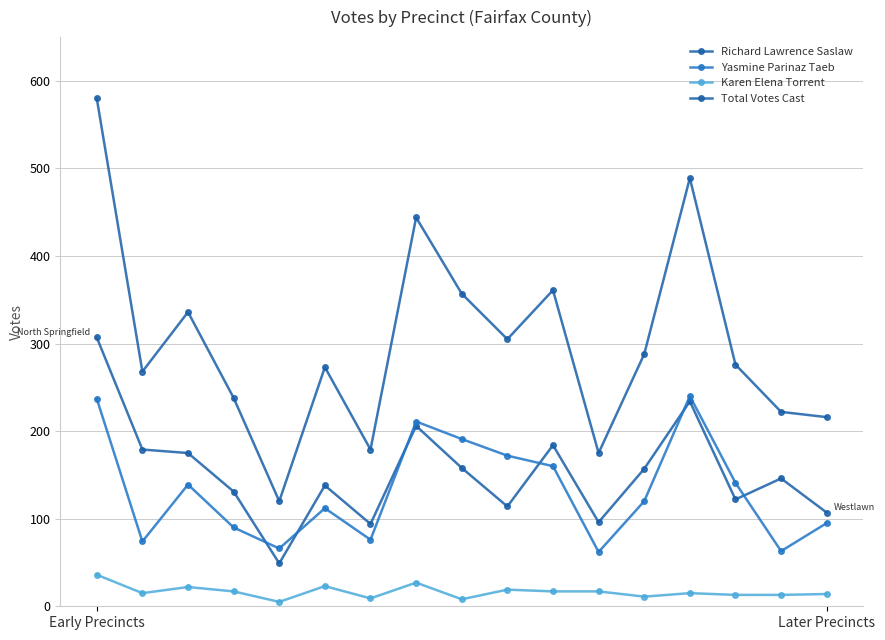

True or false: Richard Lawrence Saslaw has more than 2 interior local peaks.

True